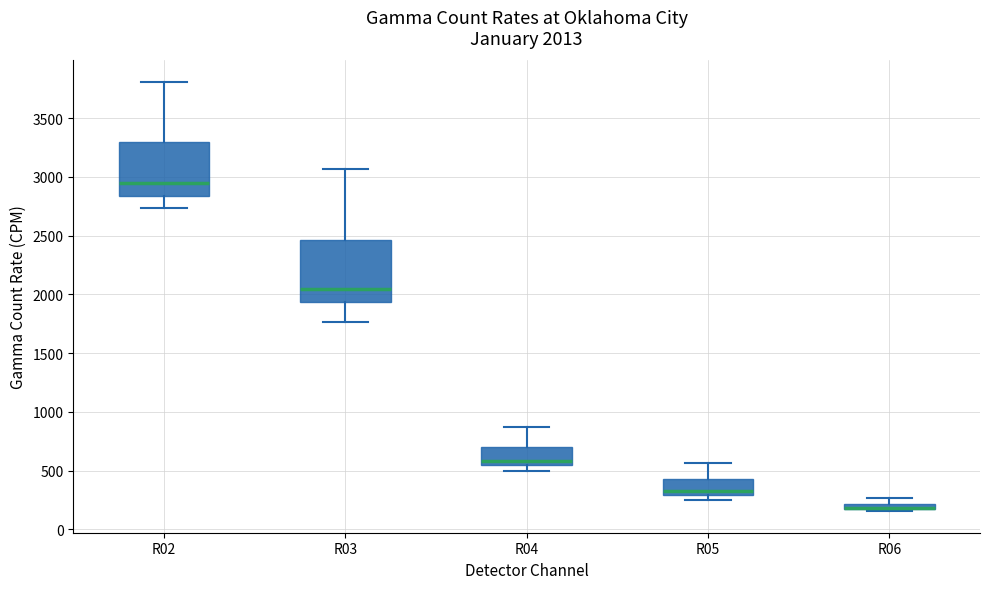

Comparing the boxes themselves (not the whiskers), which one is the tallest?

R03